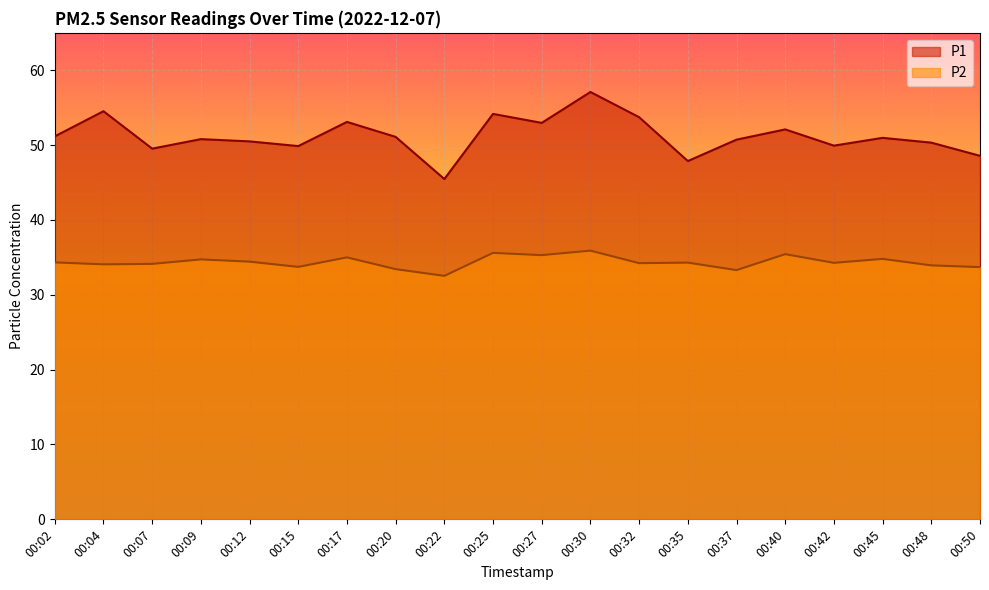

What is the value of the P1 point at the 10th from the left?

54.2